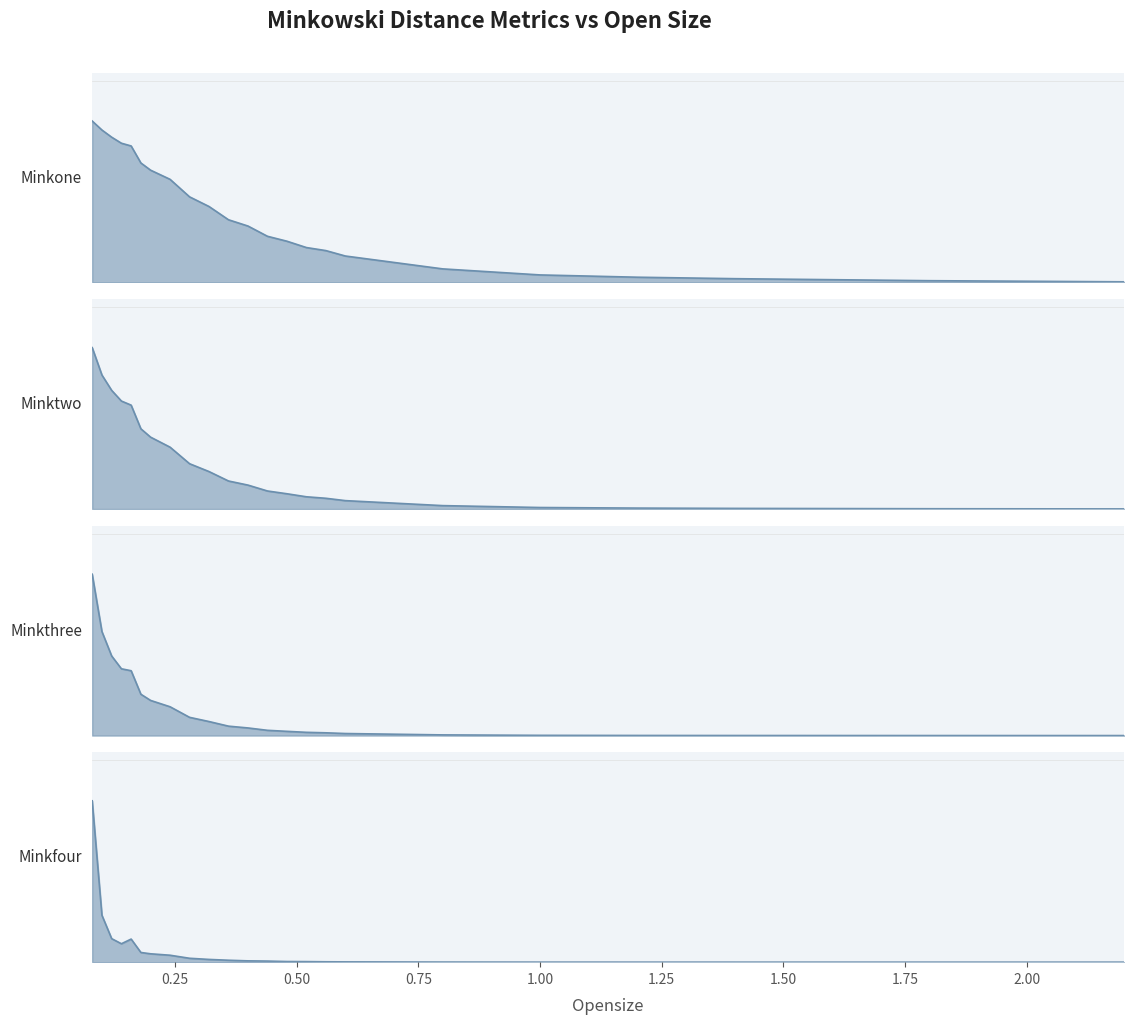

Where is Minktwo nearest to the value 0?

2.2